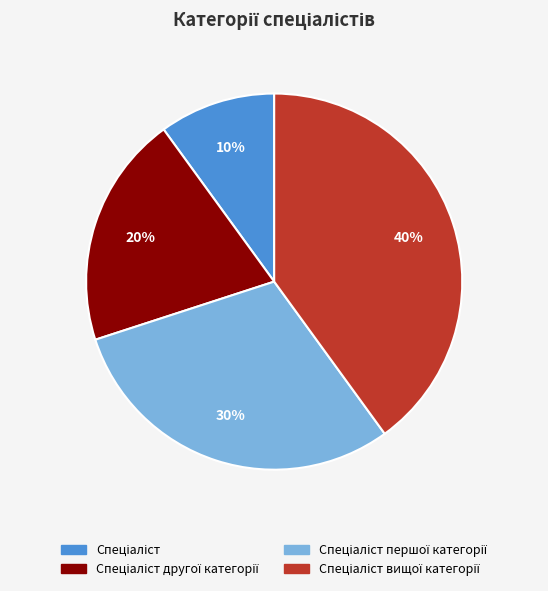

To the nearest percent, what is the difference between the largest and smallest slice percentages?

30%